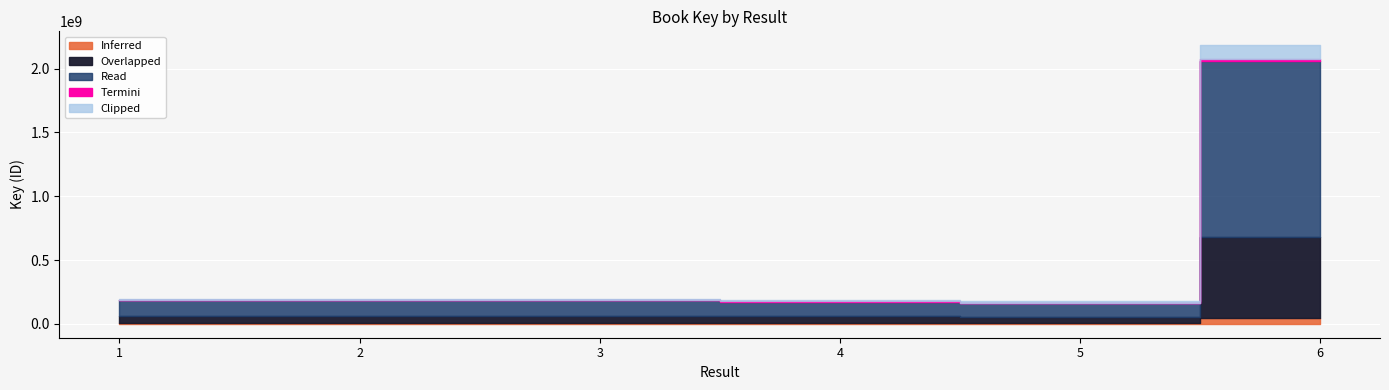

Reading left to right, what are all the values shown in this chart?

191750811	191750697	191750642	179194085	170121544	2120172167